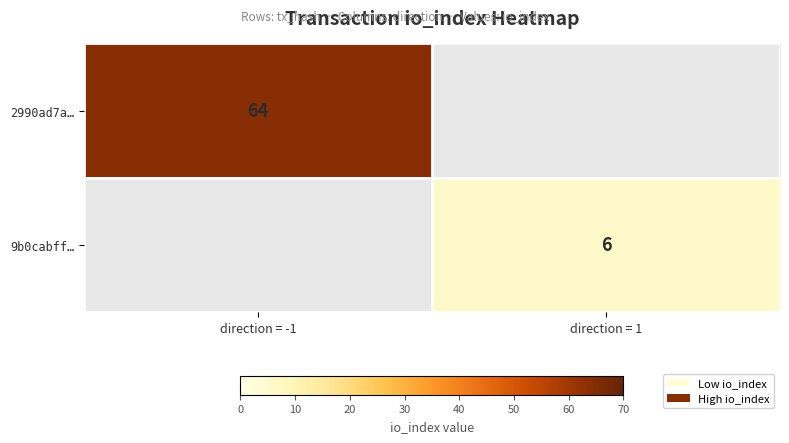

At which category does the chart reach its peak across all series?

direction = -1